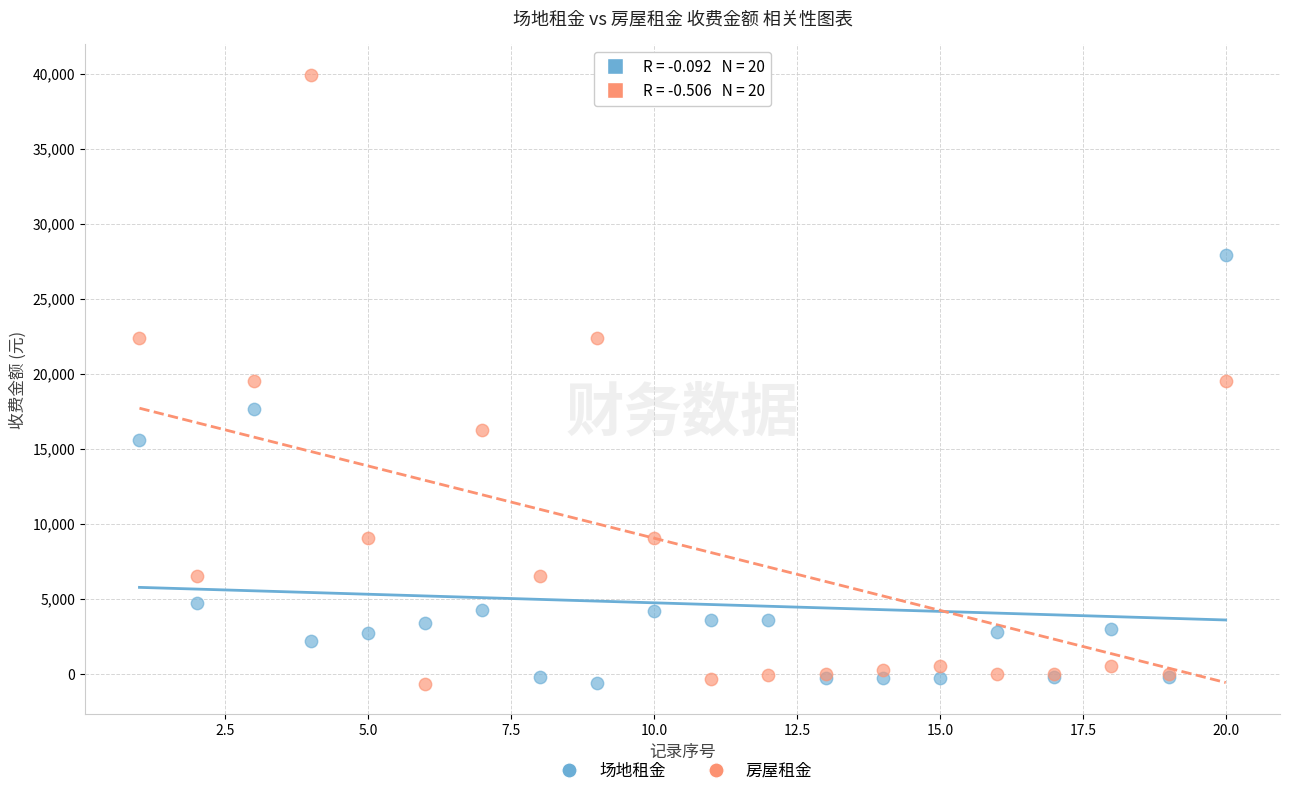

In the 场地租金 series, what Y value is closest to 13657?

15582.8